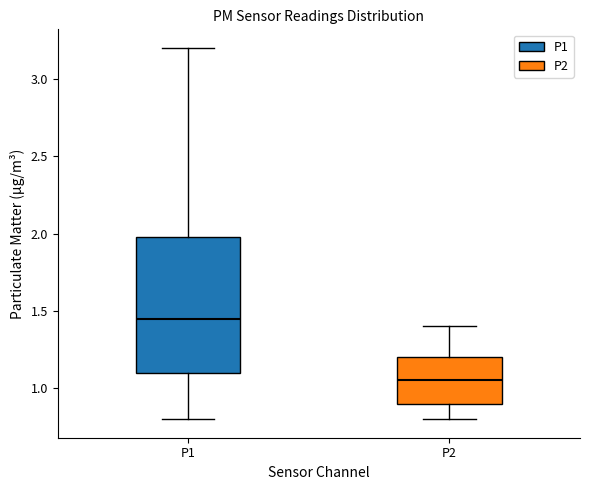

Reading left to right, transcribe this box plot: for each box, give where its median line is, the range the box spans, and where its two whiskers end, as read against the y-axis. The values are not printed on the chart, so give them approximately, as read against the axis.

P1: median 1.45, box 1.10 to 2.00, whiskers 0.80 to 3.20
P2: median 1.05, box 0.90 to 1.20, whiskers 0.80 to 1.40